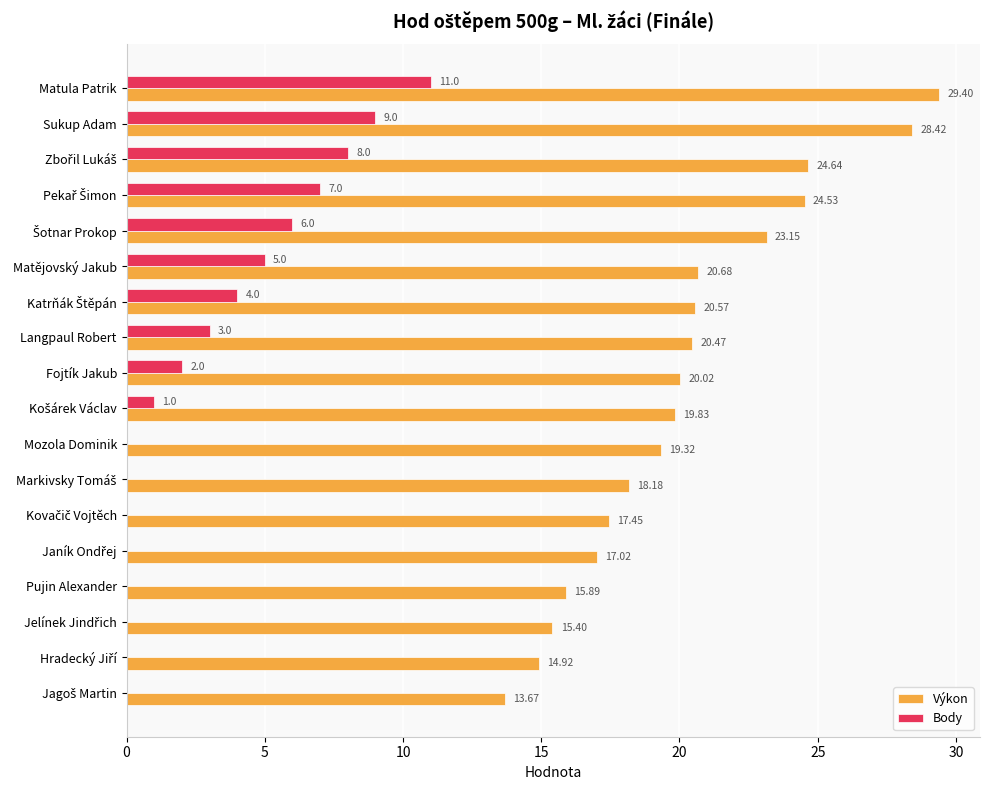

What is the sum of all Výkon values?

363.6